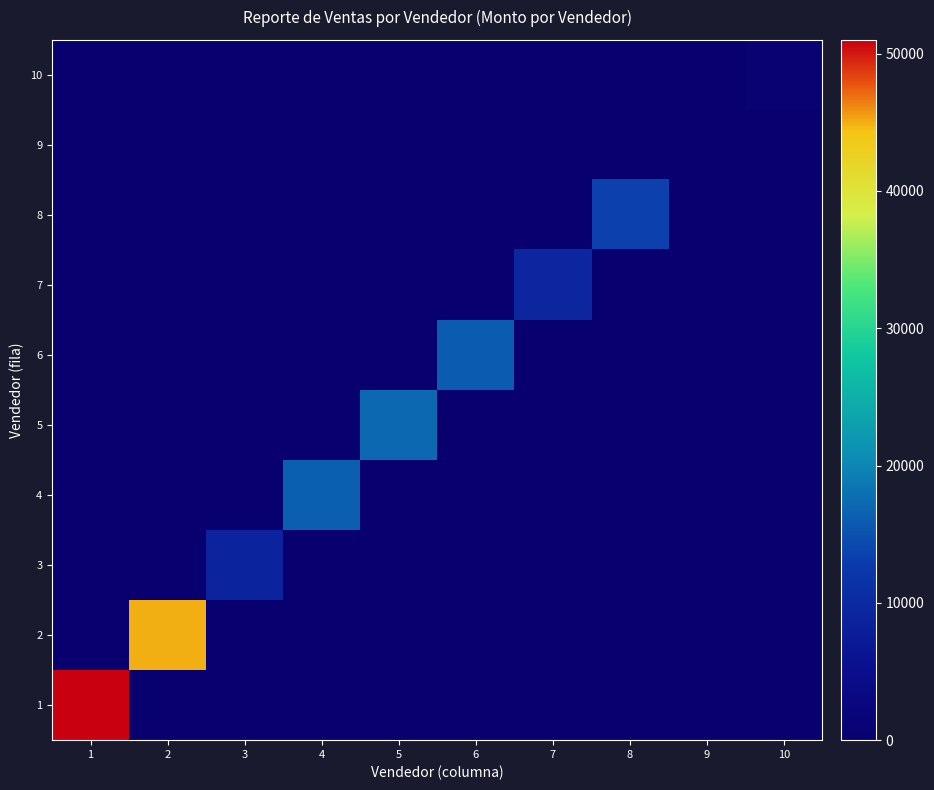

Reading left to right, list all the values displayed in this chart.

1: 1=51000	2=0	3=0	4=0	5=0	6=0	7=0	8=0	9=0	10=0
2: 1=0	2=45000	3=0	4=0	5=0	6=0	7=0	8=0	9=0	10=0
3: 1=0	2=0	3=9152	4=0	5=0	6=0	7=0	8=0	9=0	10=0
4: 1=0	2=0	3=0	4=16331	5=0	6=0	7=0	8=0	9=0	10=0
5: 1=0	2=0	3=0	4=0	5=17138	6=0	7=0	8=0	9=0	10=0
6: 1=0	2=0	3=0	4=0	5=0	6=15855	7=0	8=0	9=0	10=0
7: 1=0	2=0	3=0	4=0	5=0	6=0	7=9450	8=0	9=0	10=0
8: 1=0	2=0	3=0	4=0	5=0	6=0	7=0	8=13428	9=0	10=0
9: 1=0	2=0	3=0	4=0	5=0	6=0	7=0	8=0	9=0	10=0
10: 1=0	2=0	3=0	4=0	5=0	6=0	7=0	8=0	9=0	10=980